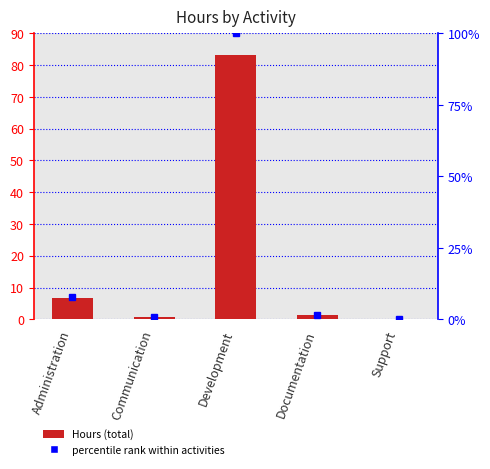

What is the sum of all values?

91.6